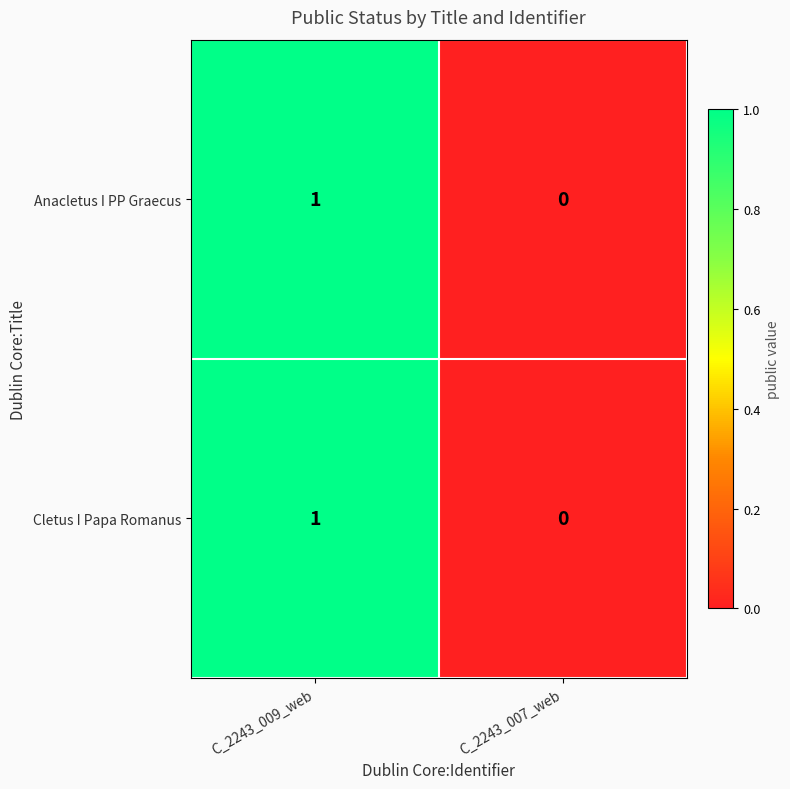

At which label is Cletus I Papa Romanus closest to 0?

C_2243_007_web